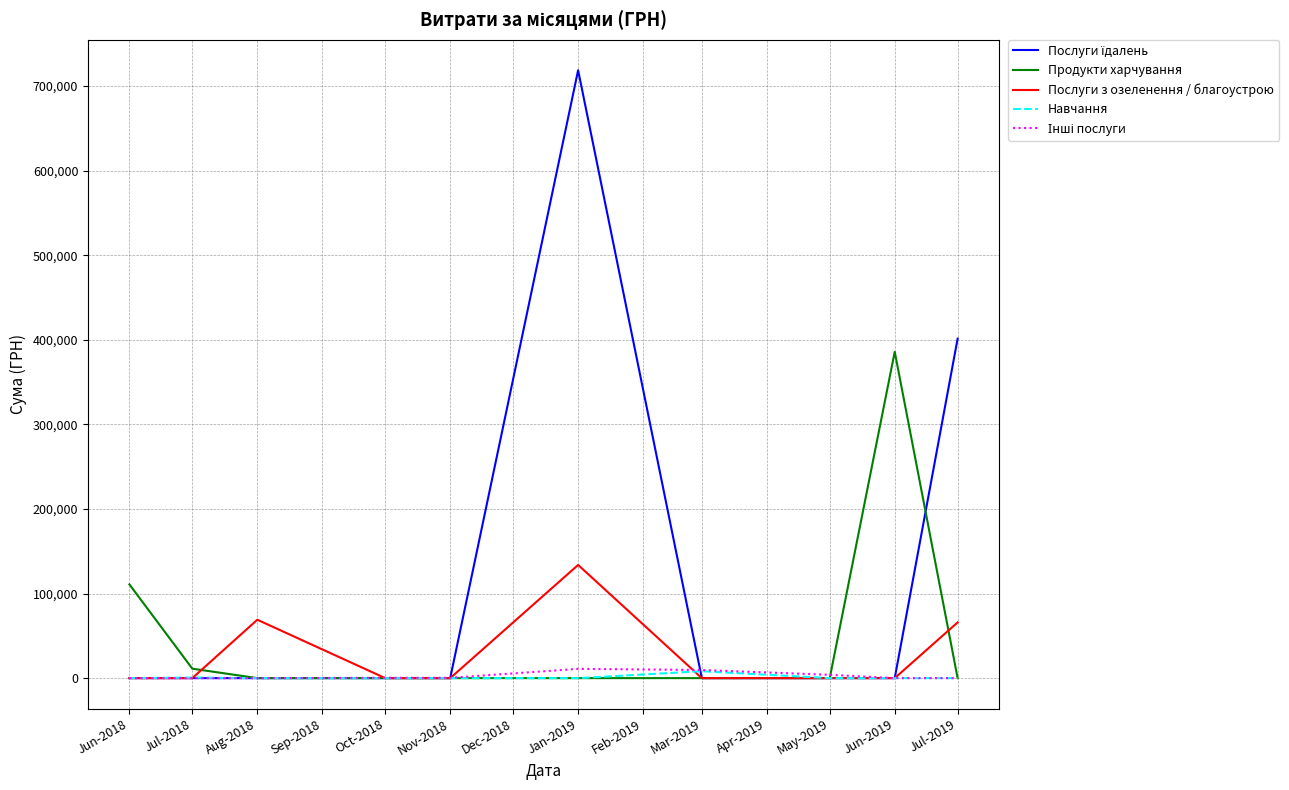

Which category has the highest value in the Послуги з озеленення / благоустрою series?

Jan-2019